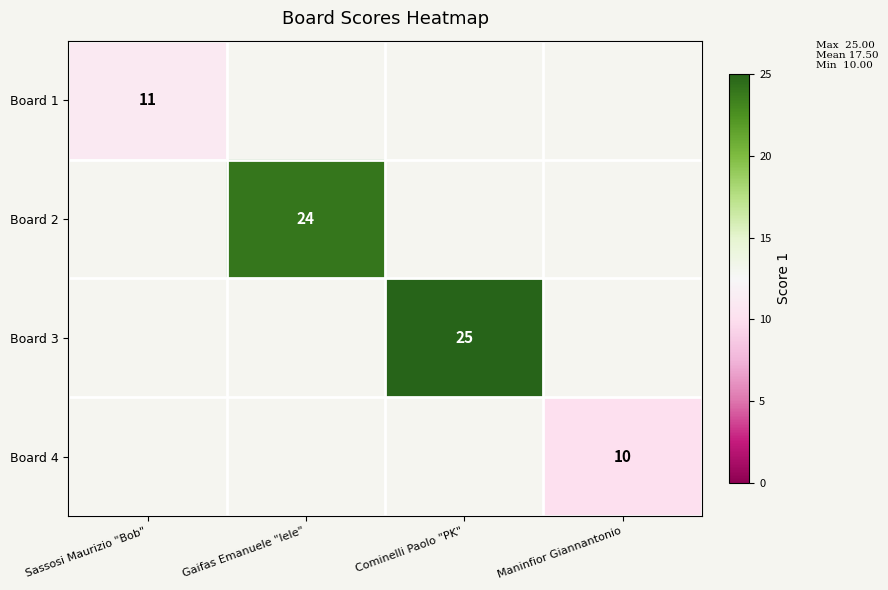

The value of Board 1 at Sassosi Maurizio "Bob" is 17. True or false?

False